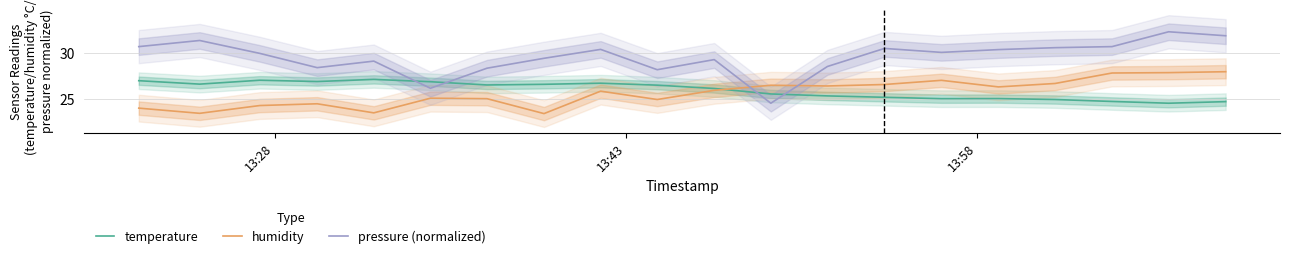

Which series has the largest range (max minus min)?

pressure (normalized)